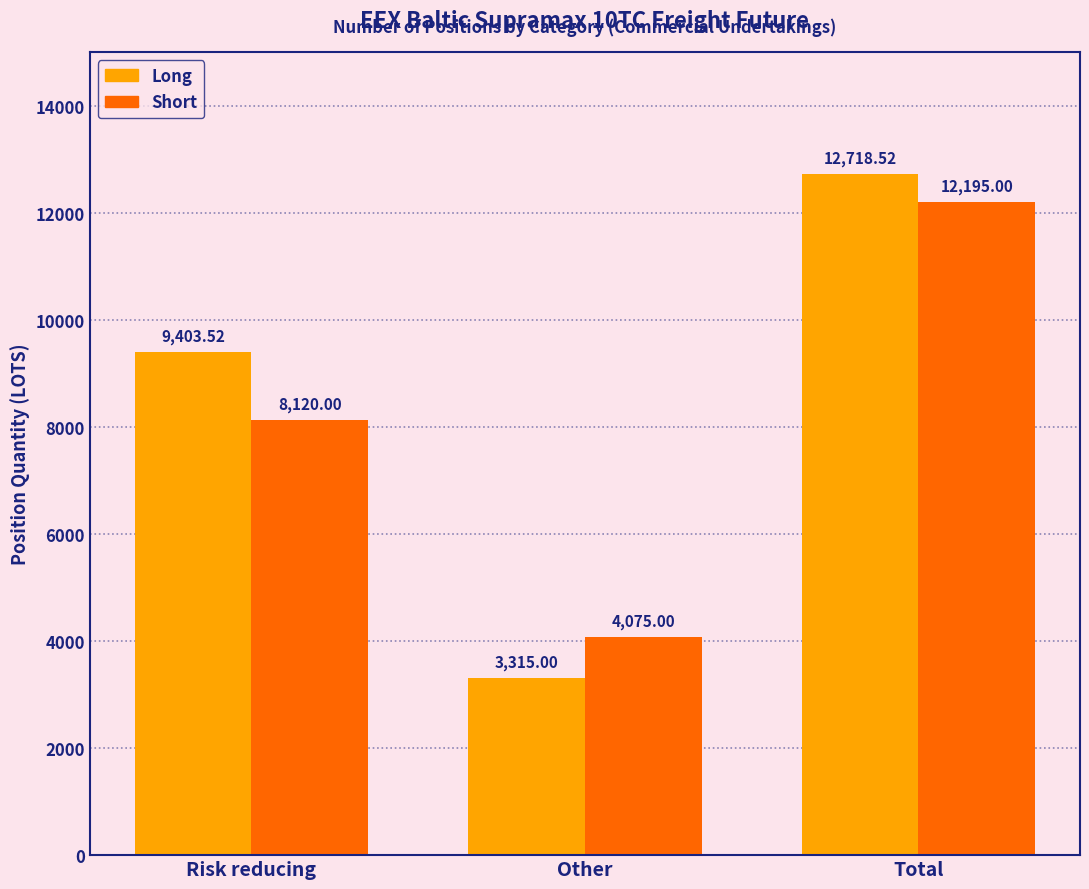

What is the difference between the highest and lowest values at Risk reducing?

1283.5